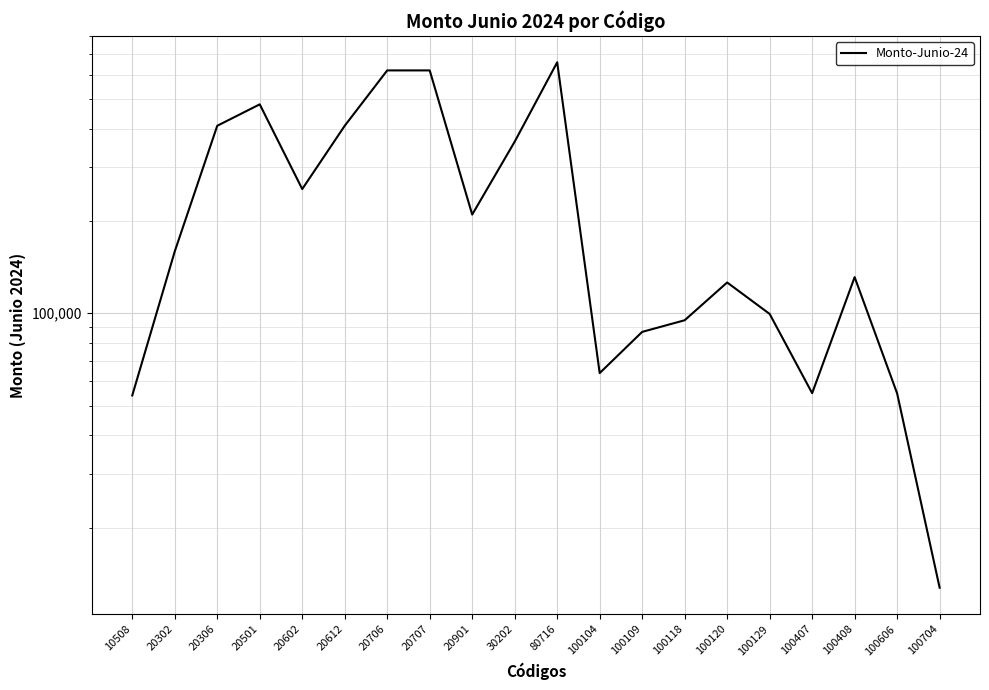

How many data points are less than 159053?

10